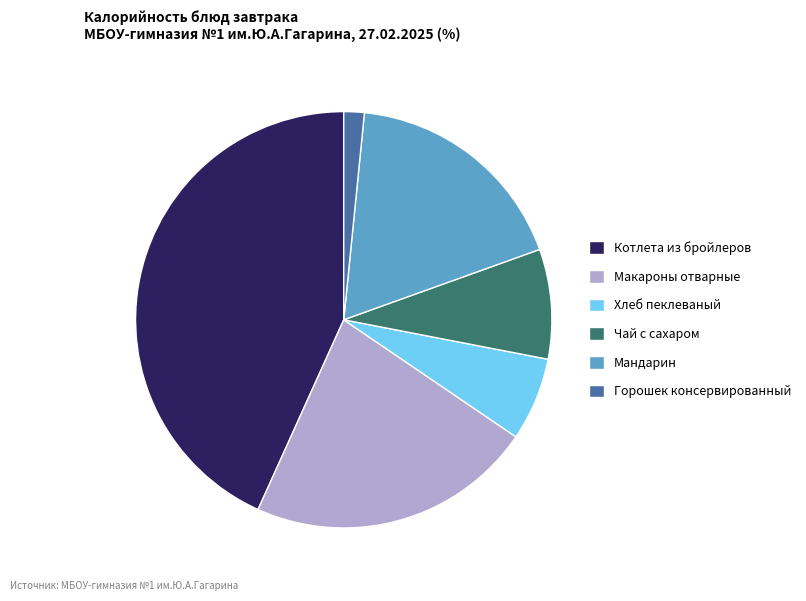

Do Чай с сахаром and Макароны отварные together represent more than half of the pie?

No